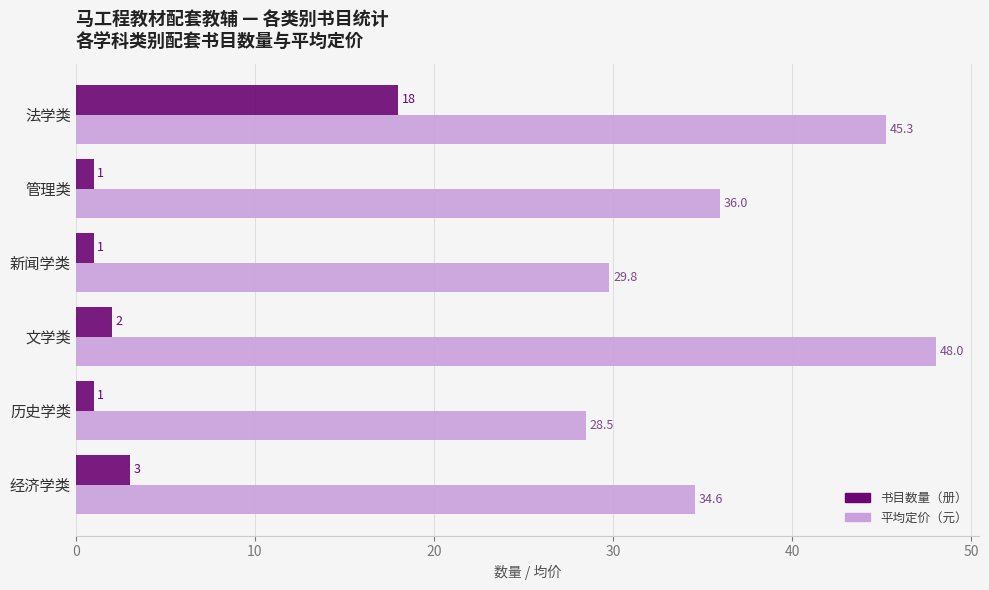

List the series in order of their overall mean, highest first.

平均定价（元）, 书目数量（册）